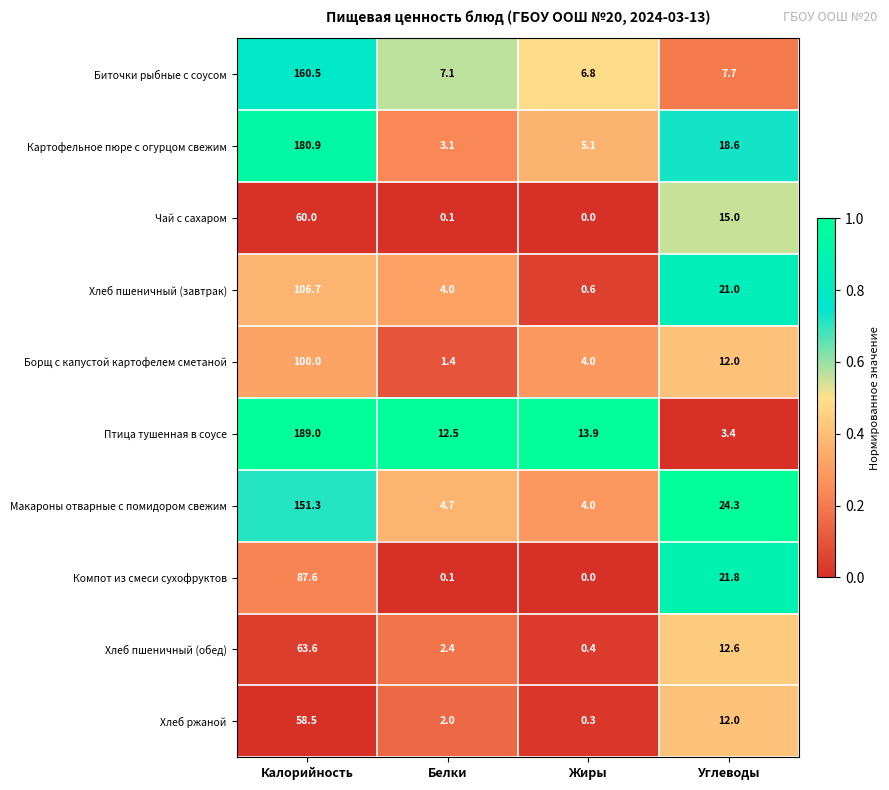

Read the Борщ с капустой картофелем сметаной value at Углеводы.

12.0